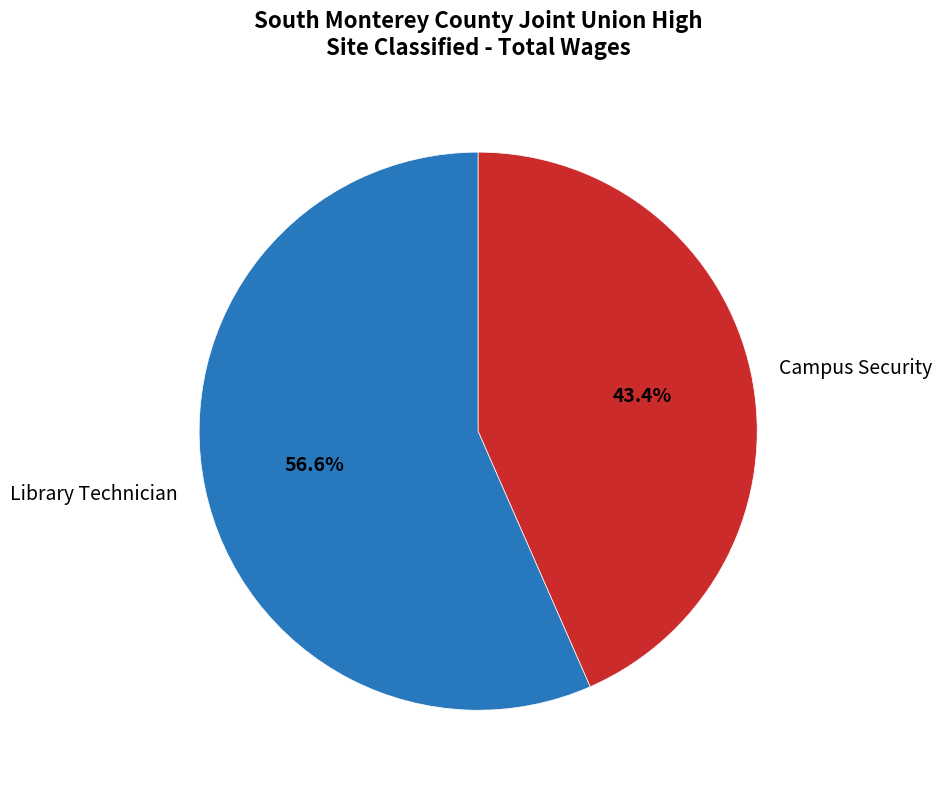

How much of the chart is everything except Library Technician?

43.4%